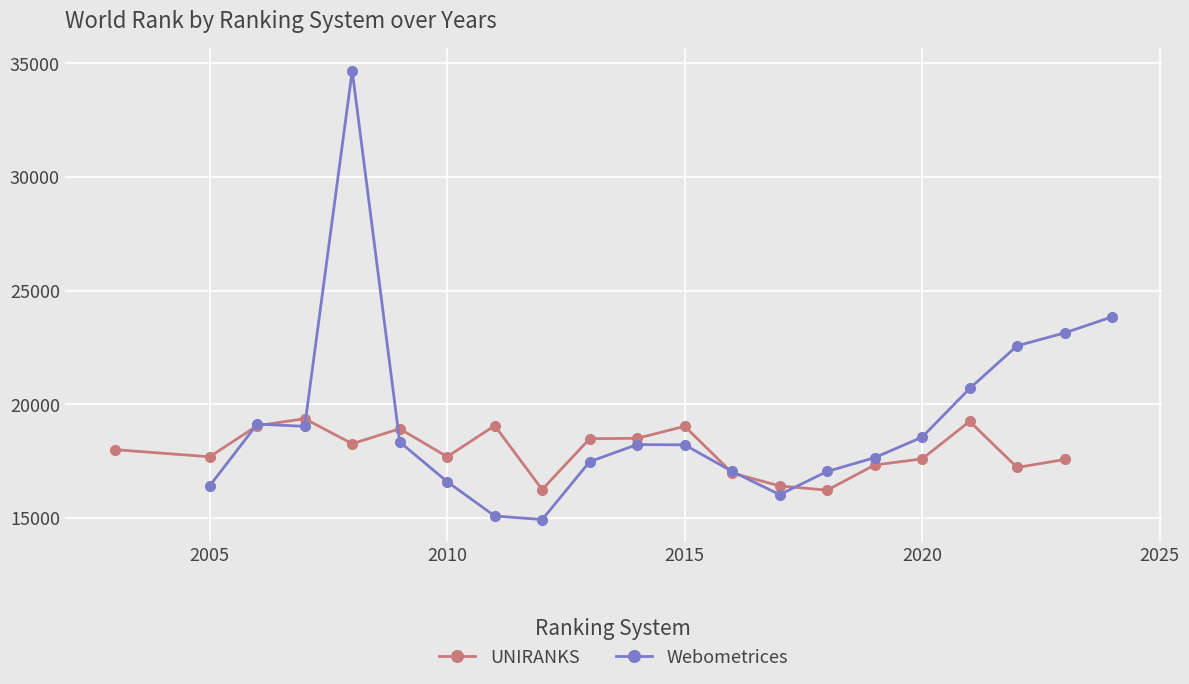

How many lines are shown in the chart?

2